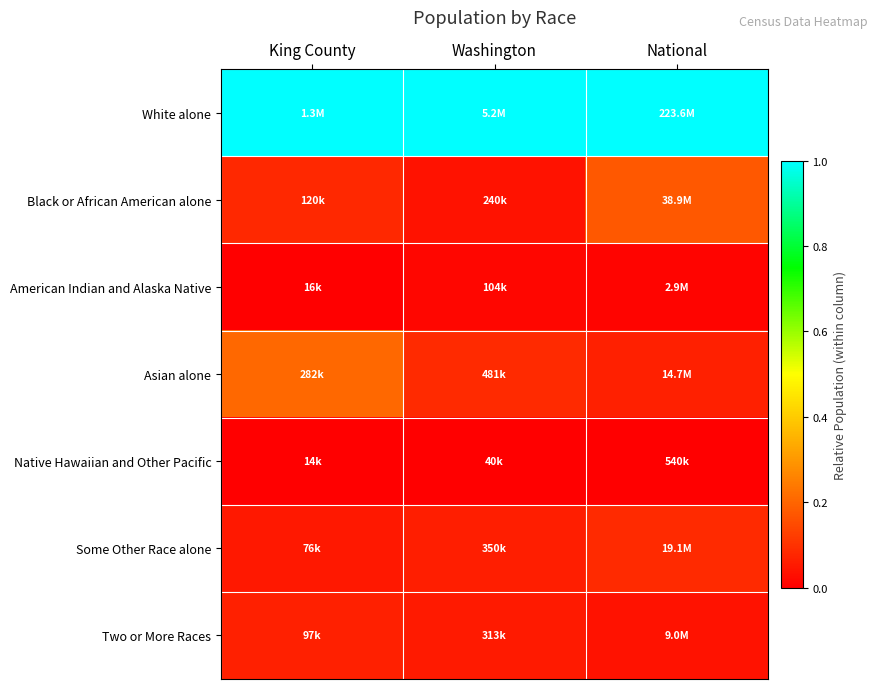

Rank the series by their maximum value, from highest to lowest.

White alone, Asian alone, Black or African American alone, Some Other Race alone, Two or More Races, American Indian and Alaska Native, Native Hawaiian and Other Pacific